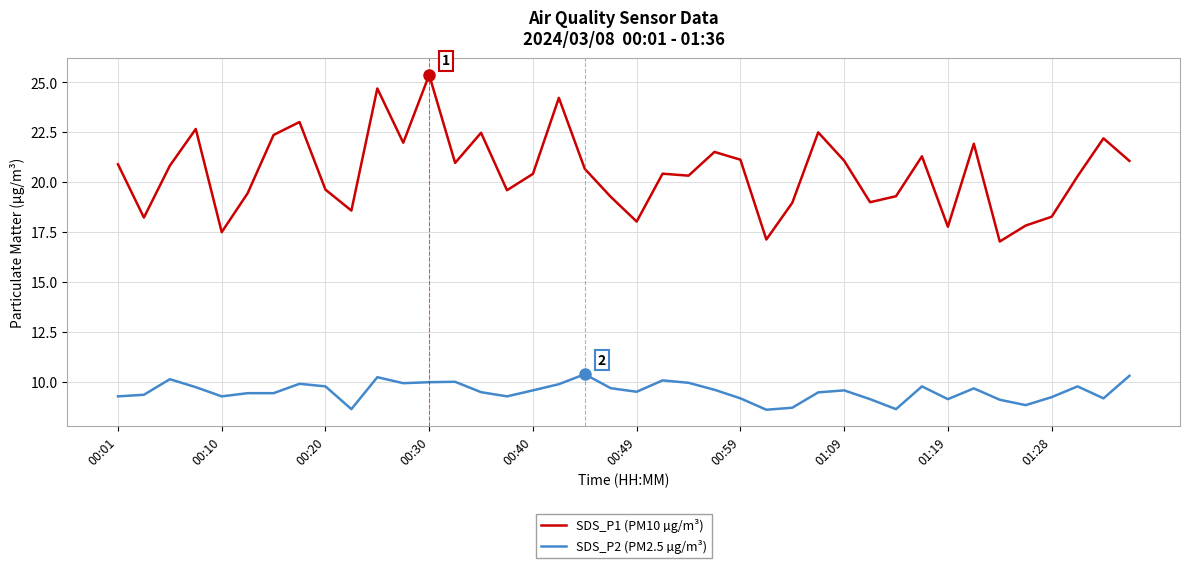

True or false: SDS_P2 (PM2.5 µg/m³) and SDS_P1 (PM10 µg/m³) intersect in this chart.

False